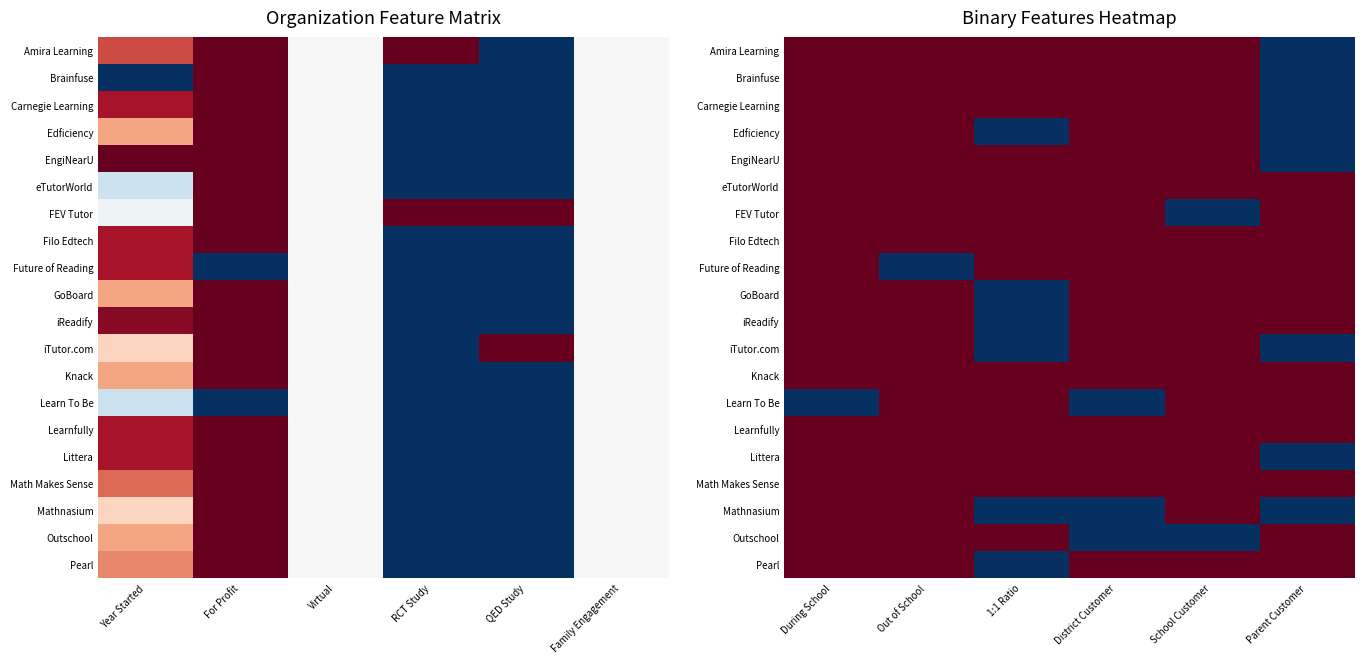

At how many categories does at least one series exceed 0?

6